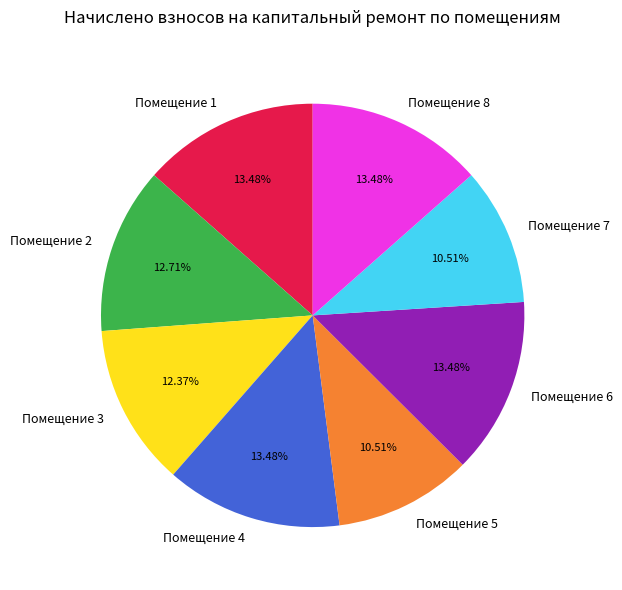

Do Помещение 7 and Помещение 5 together represent more than half of the pie?

No